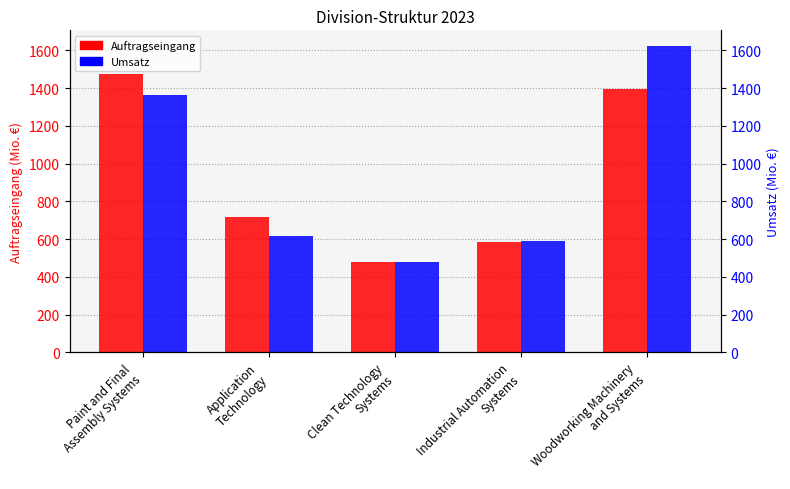

What is the total value across all series at Application
Technology?

1333.8